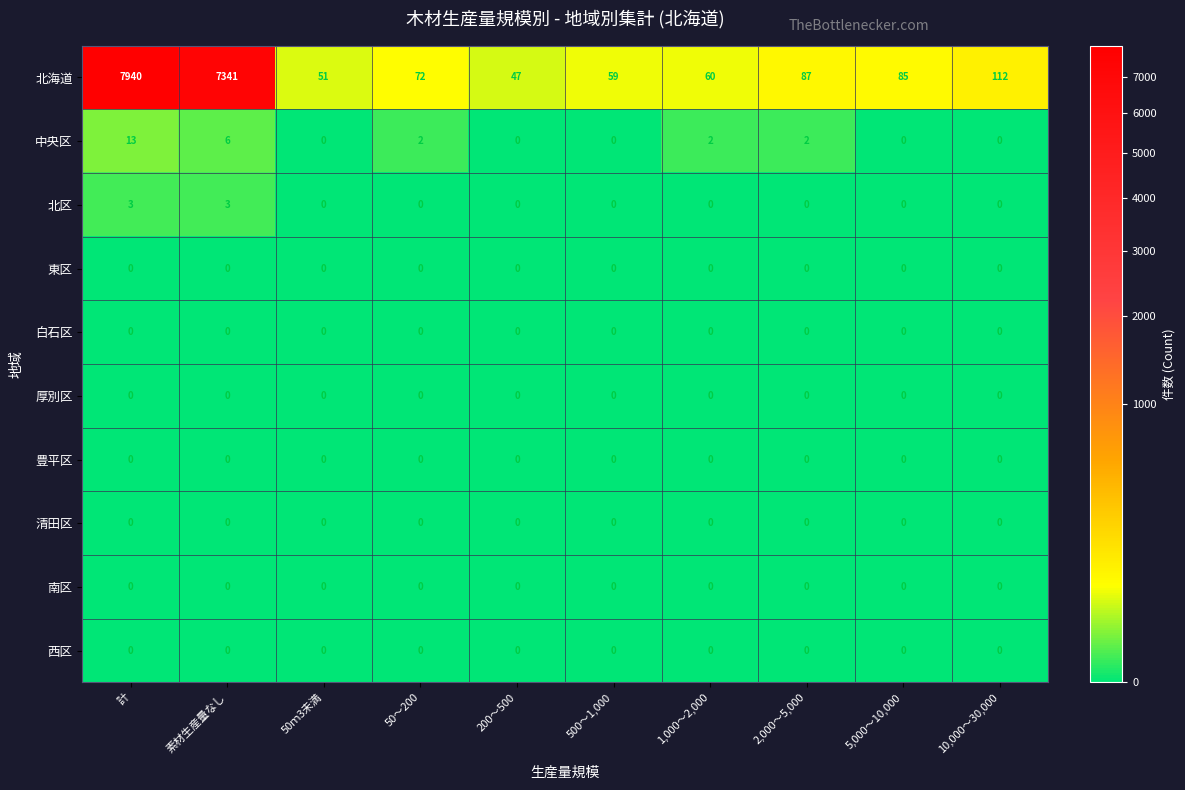

Which series has the widest spread of values?

北海道